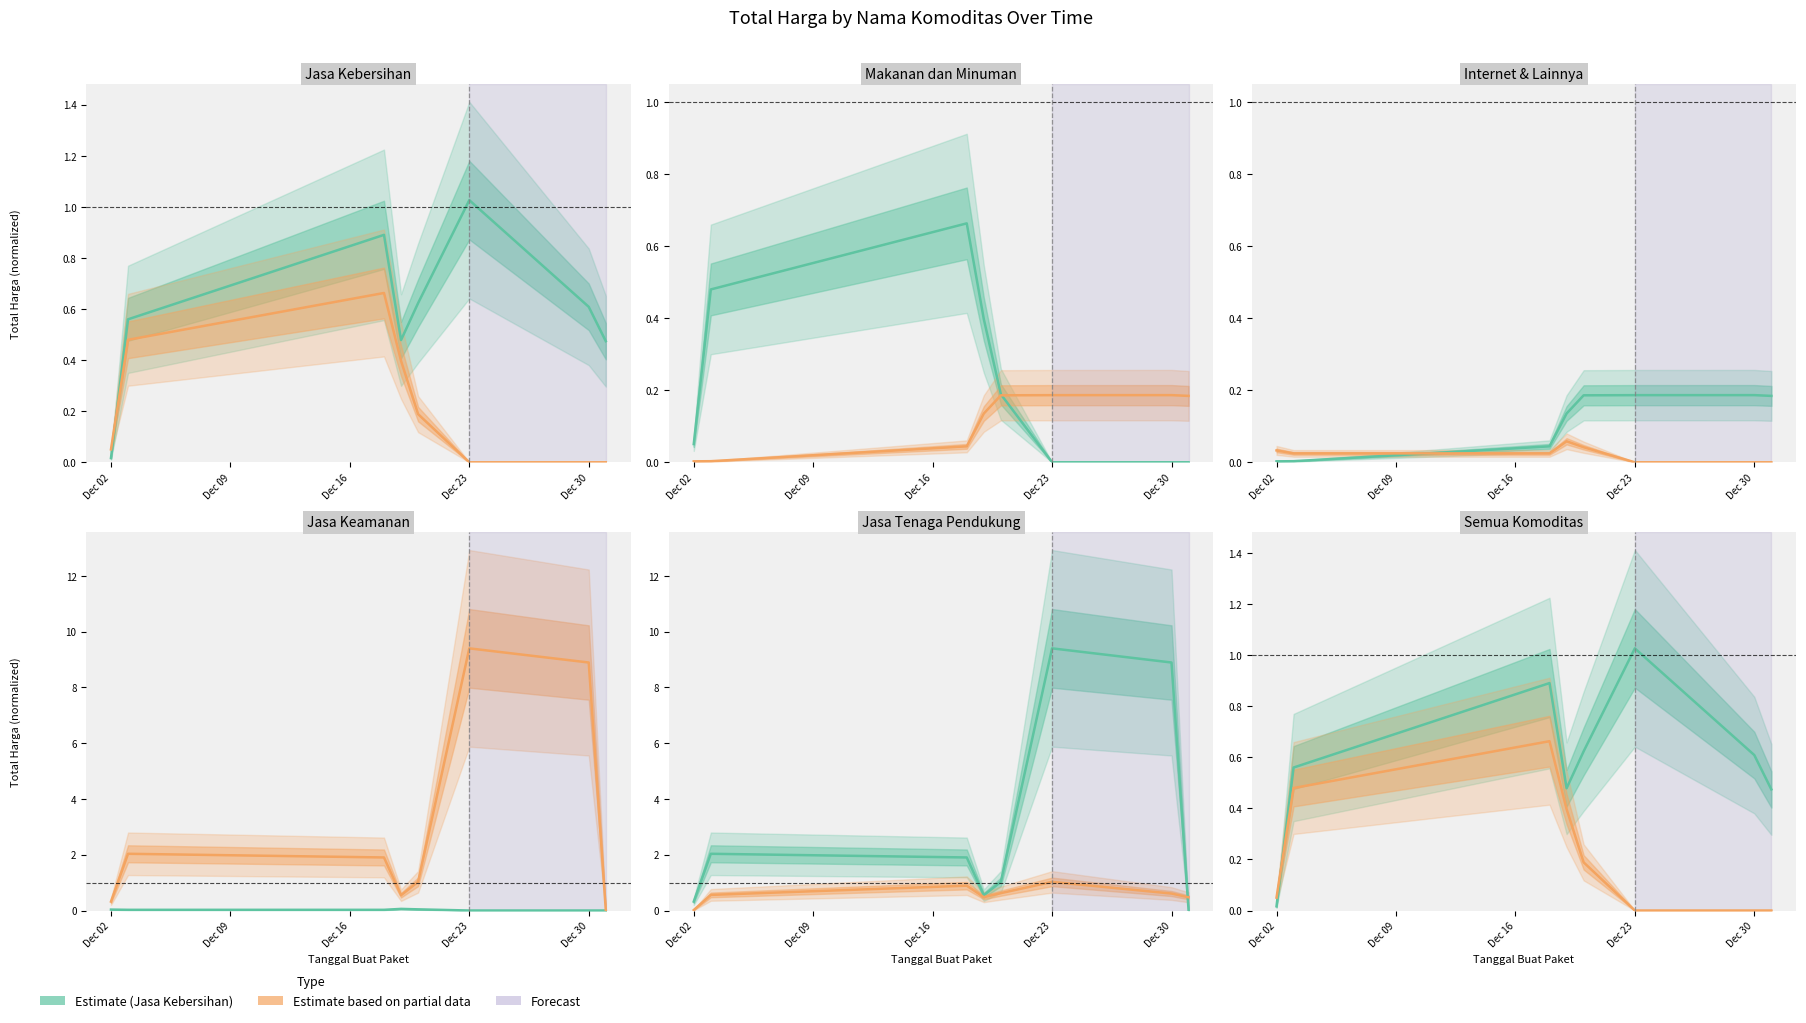

What is the sum of all Makanan dan Minuman values?

0.9